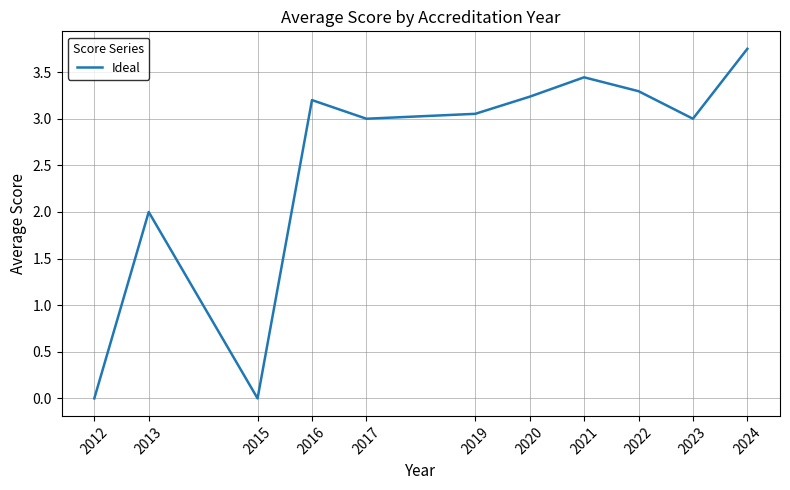

The chart shows a value of 1.4 at 2021. True or false?

False